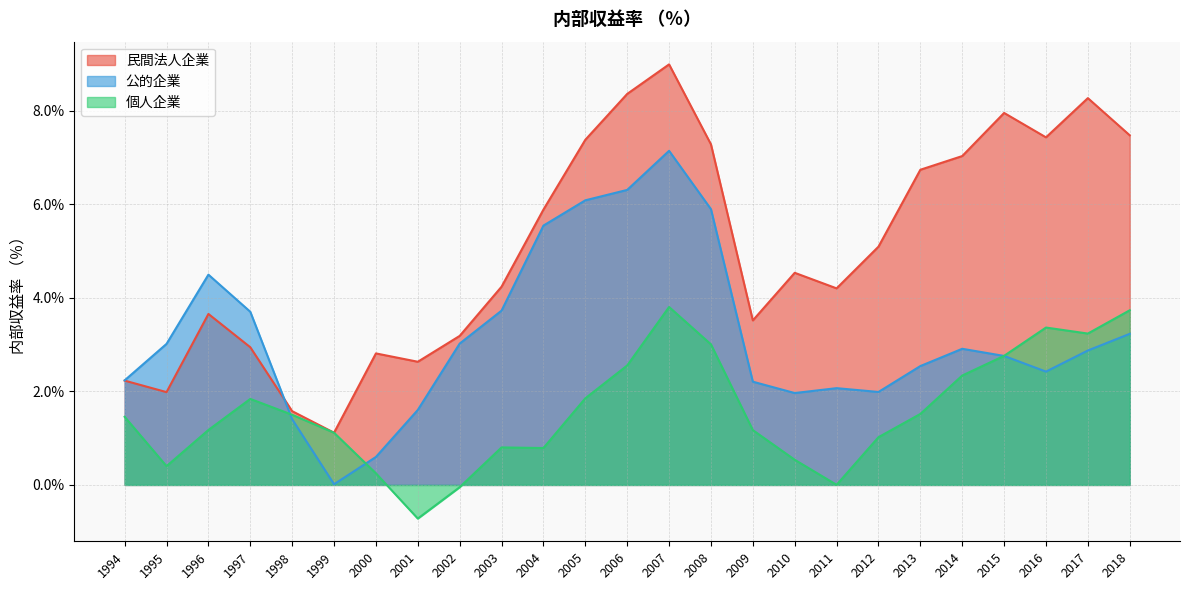

The value of 民間法人企業 at 1994 is 0.0. True or false?

False